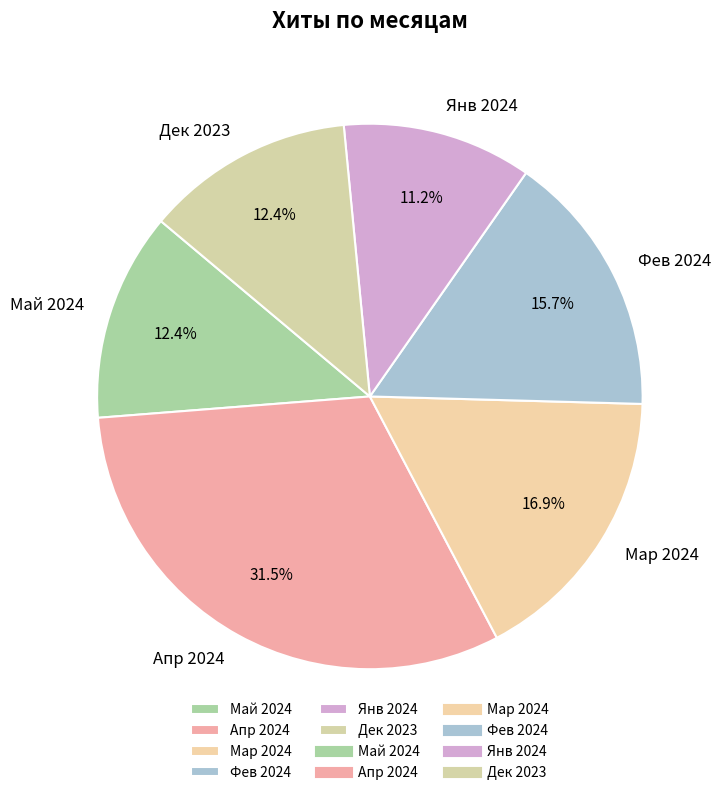

Which category has the biggest portion of the pie?

Апр 2024